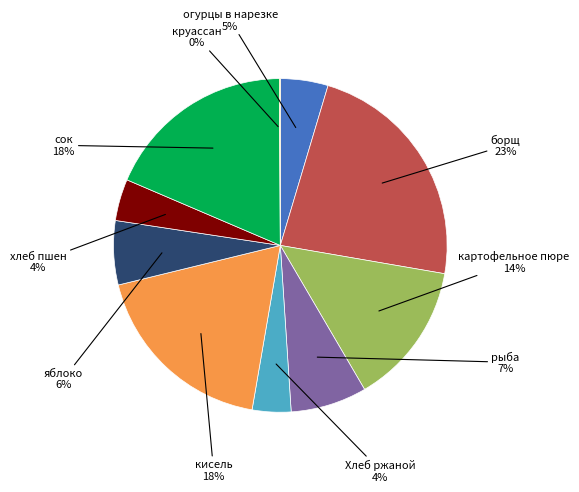

Does any single category account for the majority?

No